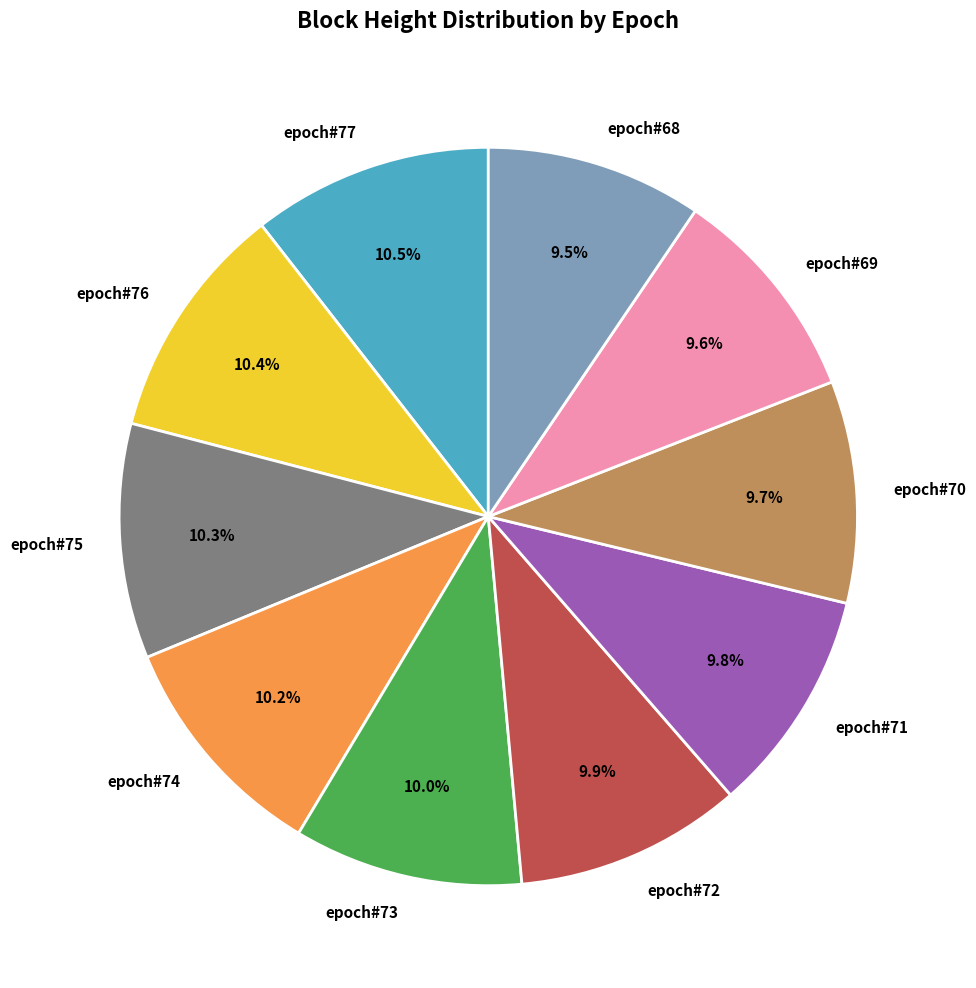

Count the number of slices in the pie.

10